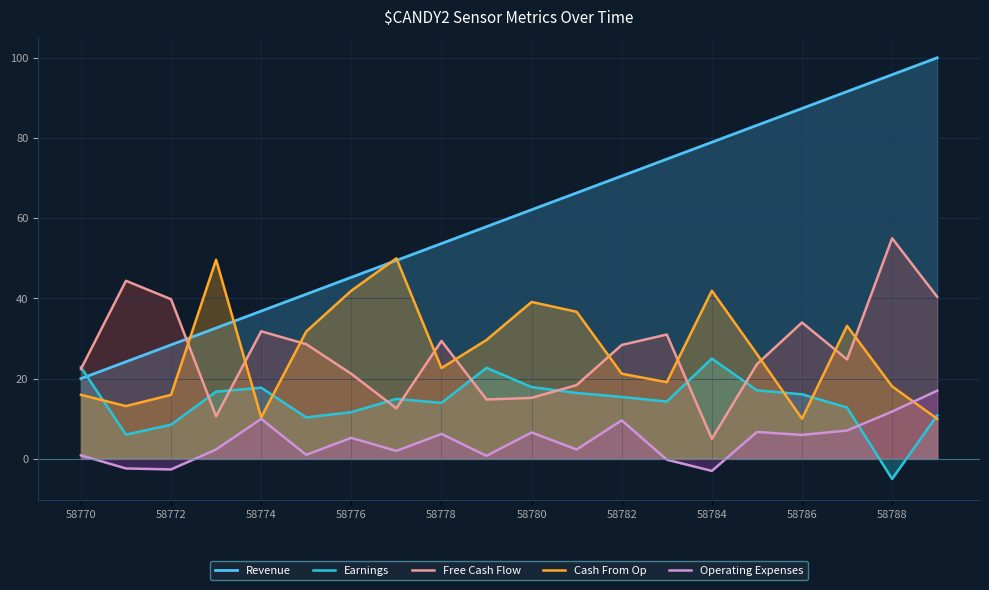

What is the value of the Cash From Op point at the 3rd from the left?

16.0